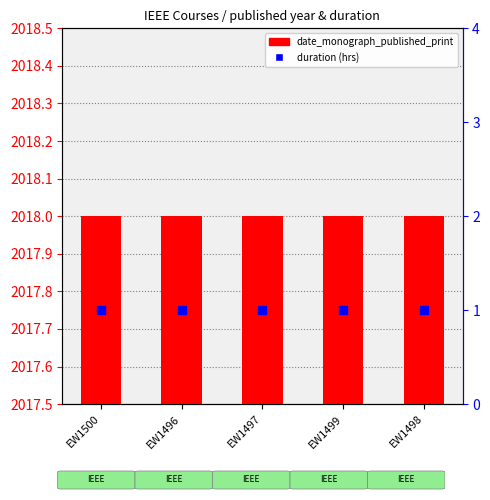

What are all the series names shown in the legend?

date_monograph_published_print, duration (hrs)